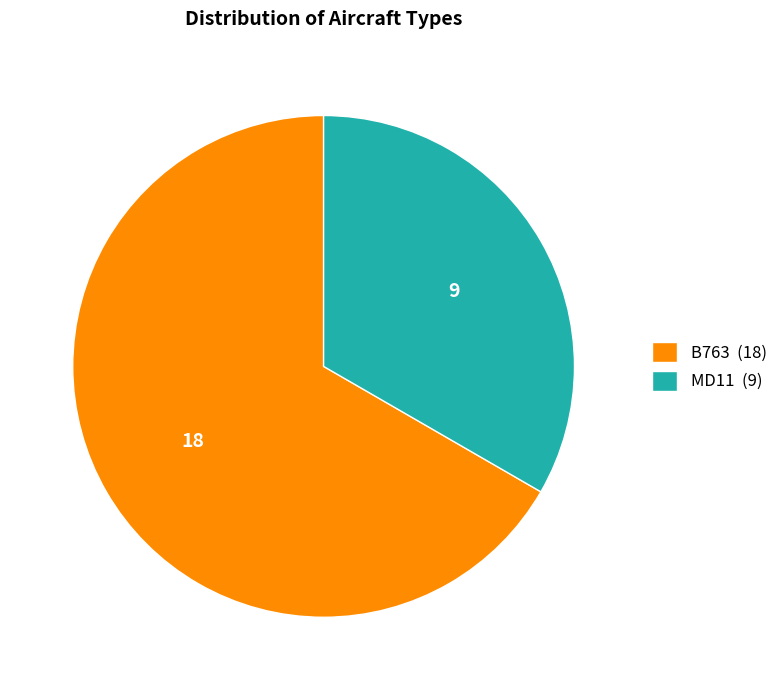

Rank the categories by value from highest to lowest.

B763, MD11